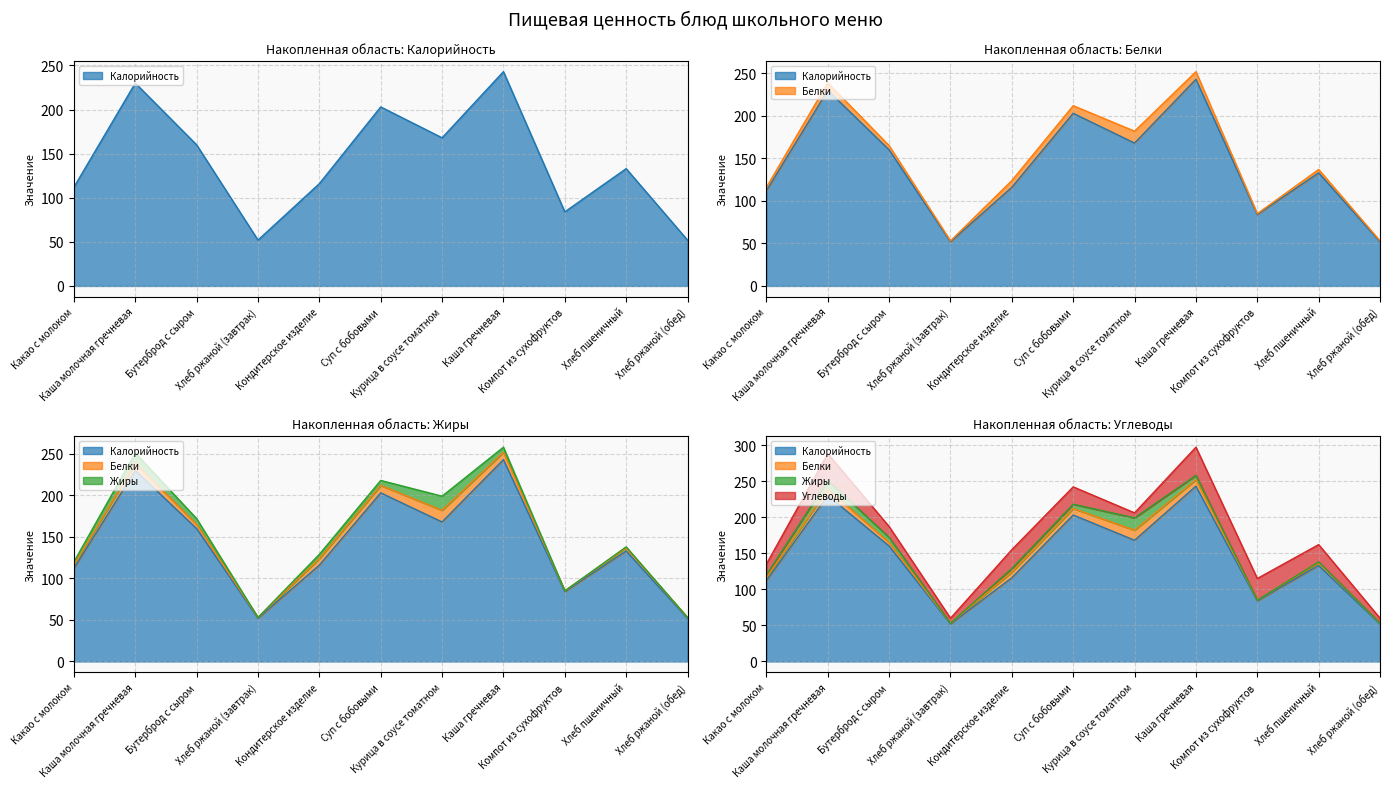

What is the lowest value of the Калорийность series?

52